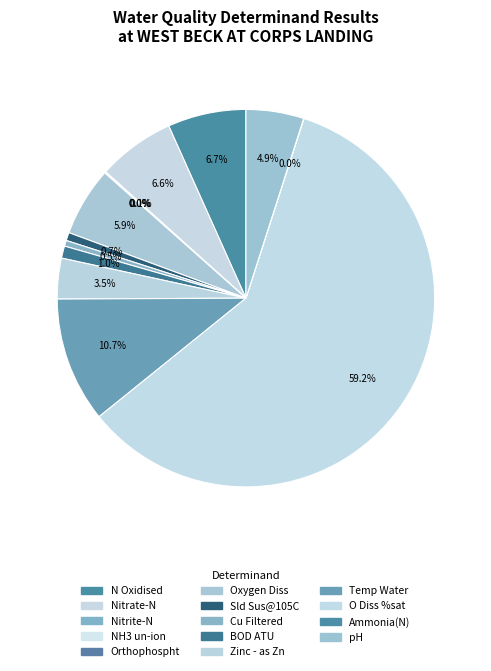

Rank the categories by value from highest to lowest.

O Diss %sat, Temp Water, N Oxidised, Nitrate-N, Oxygen Diss, pH, Zinc - as Zn, BOD ATU, Sld Sus@105C, Cu Filtered, Nitrite-N, Orthophospht, Ammonia(N), NH3 un-ion